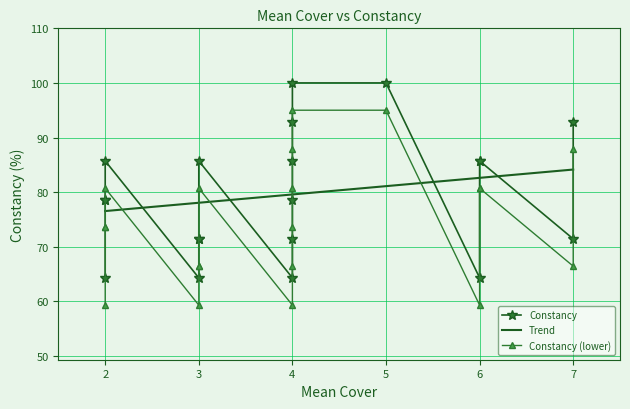

What is the sum of all values?

1592.9